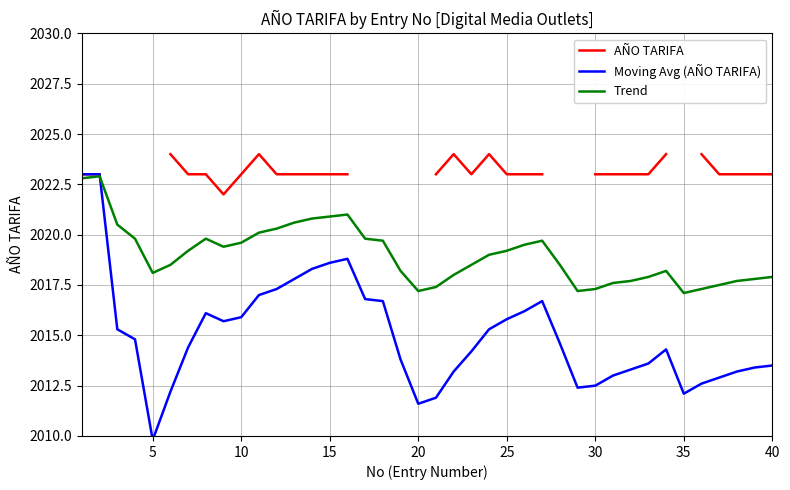

What is the minimum value for Trend?

2017.1